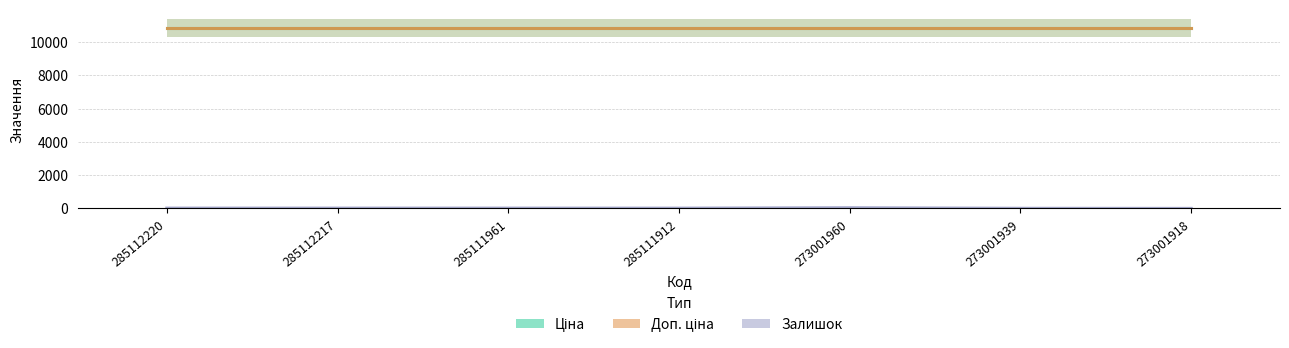

How many bars are there in each group?

3